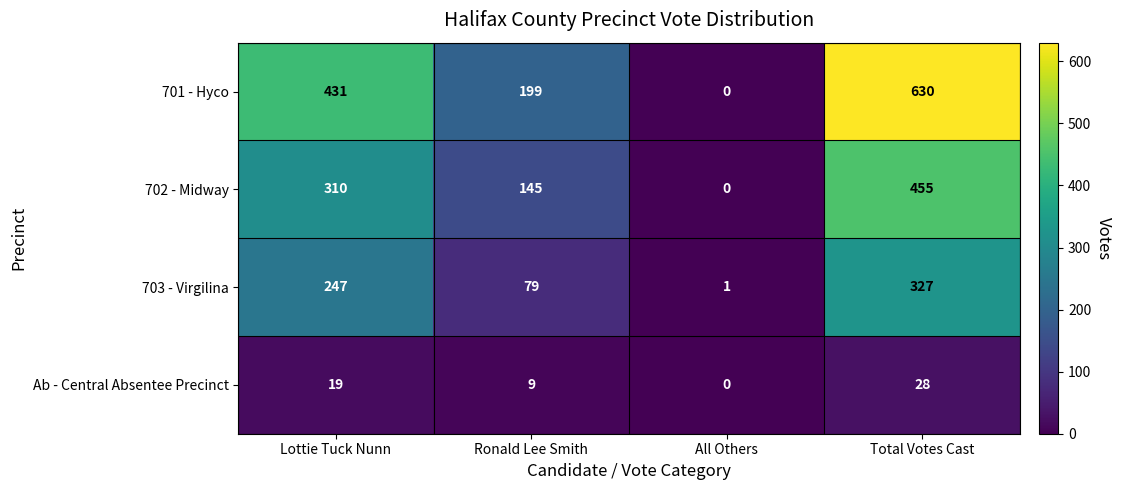

What is the maximum value for 701 - Hyco?

630